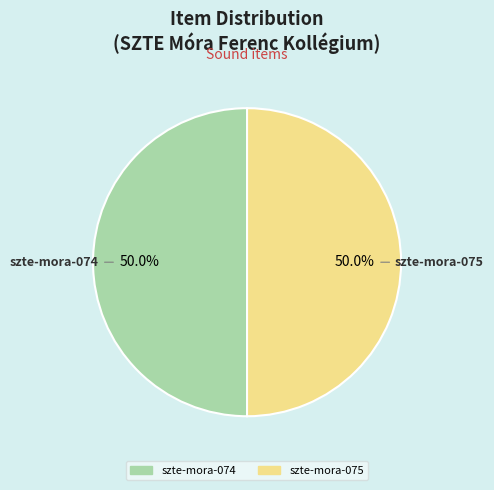

Combined, do szte-mora-075 and szte-mora-074 account for over 50%?

Yes